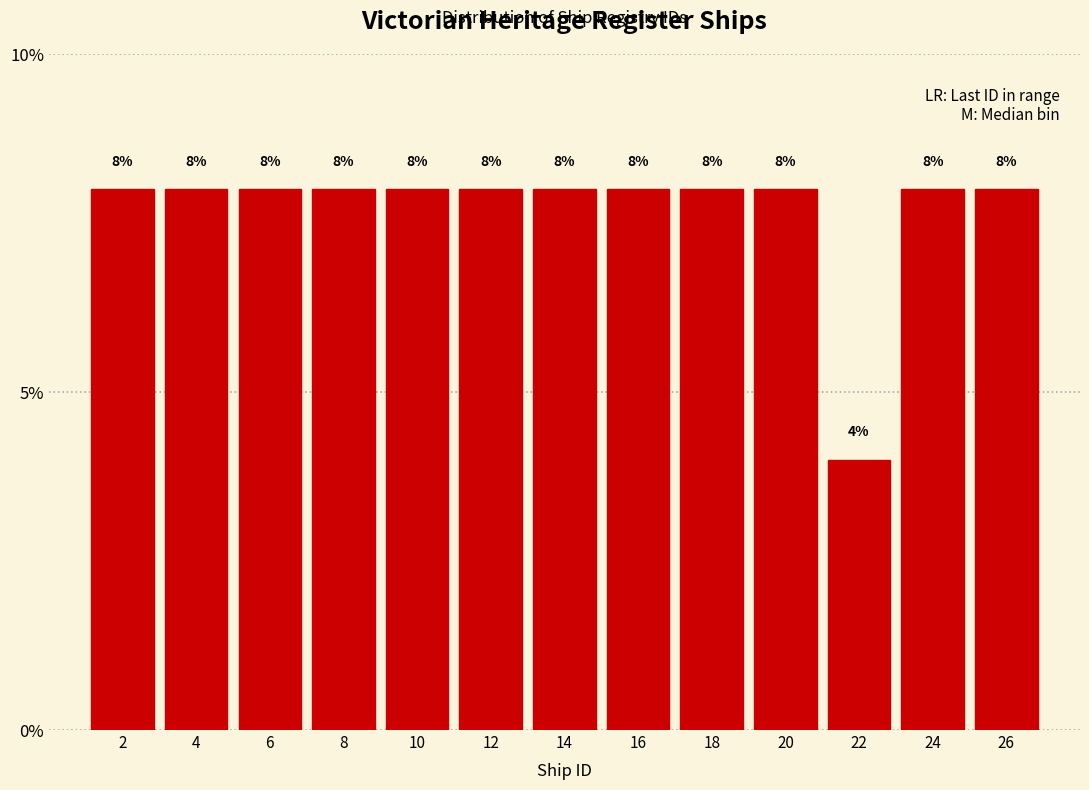

Reading left to right, transcribe this chart: for each bar, give the range it covers on the x-axis and its height.

1 to 3: 8
3 to 5: 8
5 to 7: 8
7 to 9: 8
9 to 11: 8
11 to 13: 8
13 to 15: 8
15 to 17: 8
17 to 19: 8
19 to 21: 8
21 to 23: 4
23 to 25: 8
25 to 27: 8